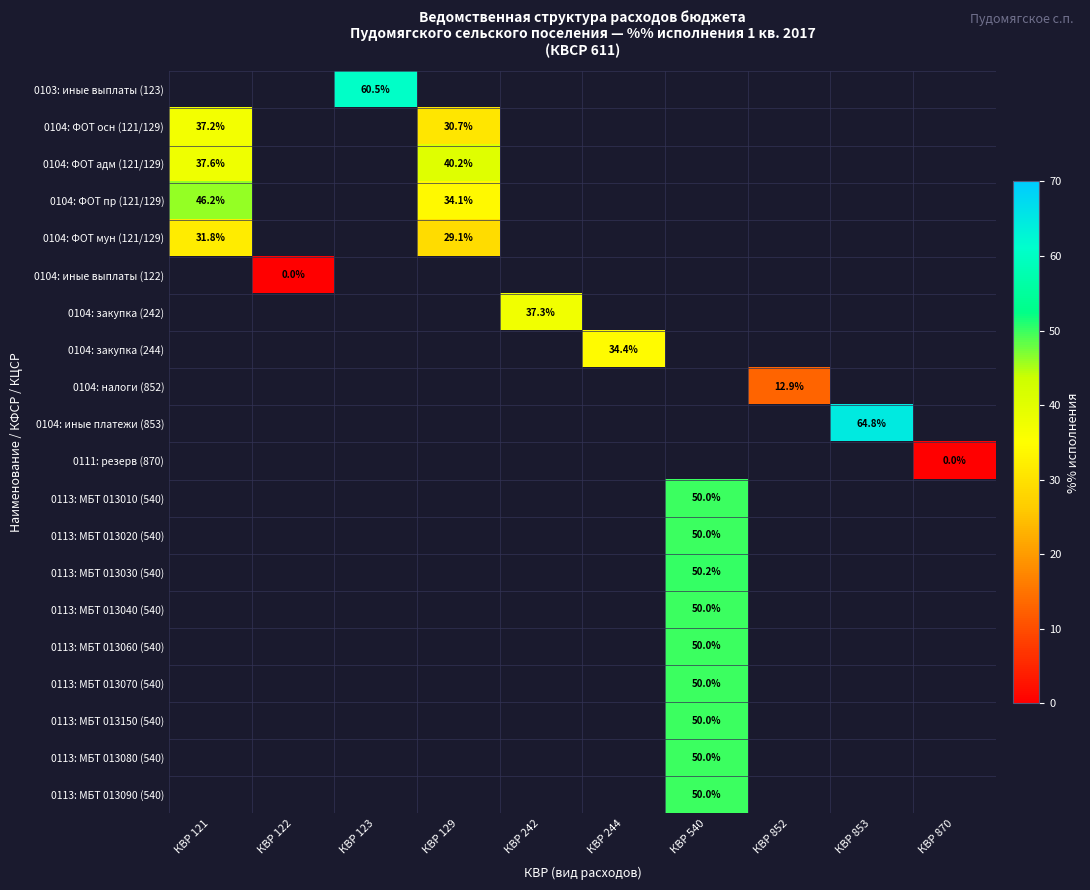

Is the value of 0104: иные платежи (853) at КВР 870 greater than the value of 0104: закупка (244) at КВР 852?

No